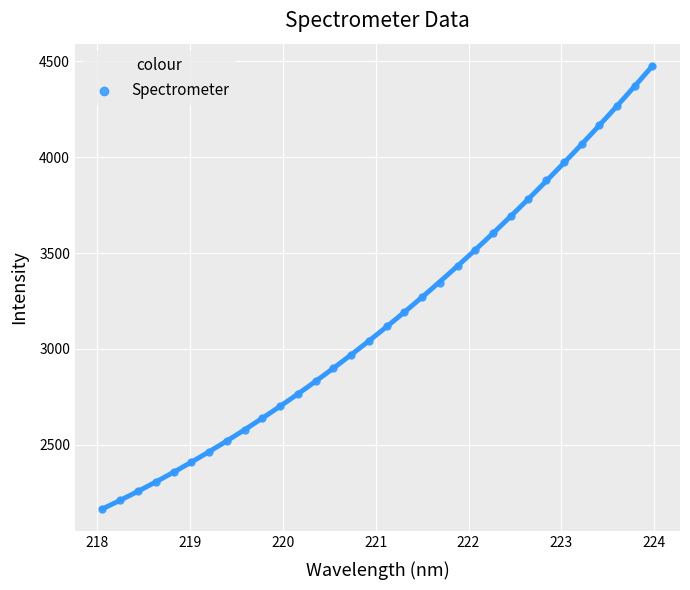

What Y value in the scatter plot is closest to 3320?

3345.6